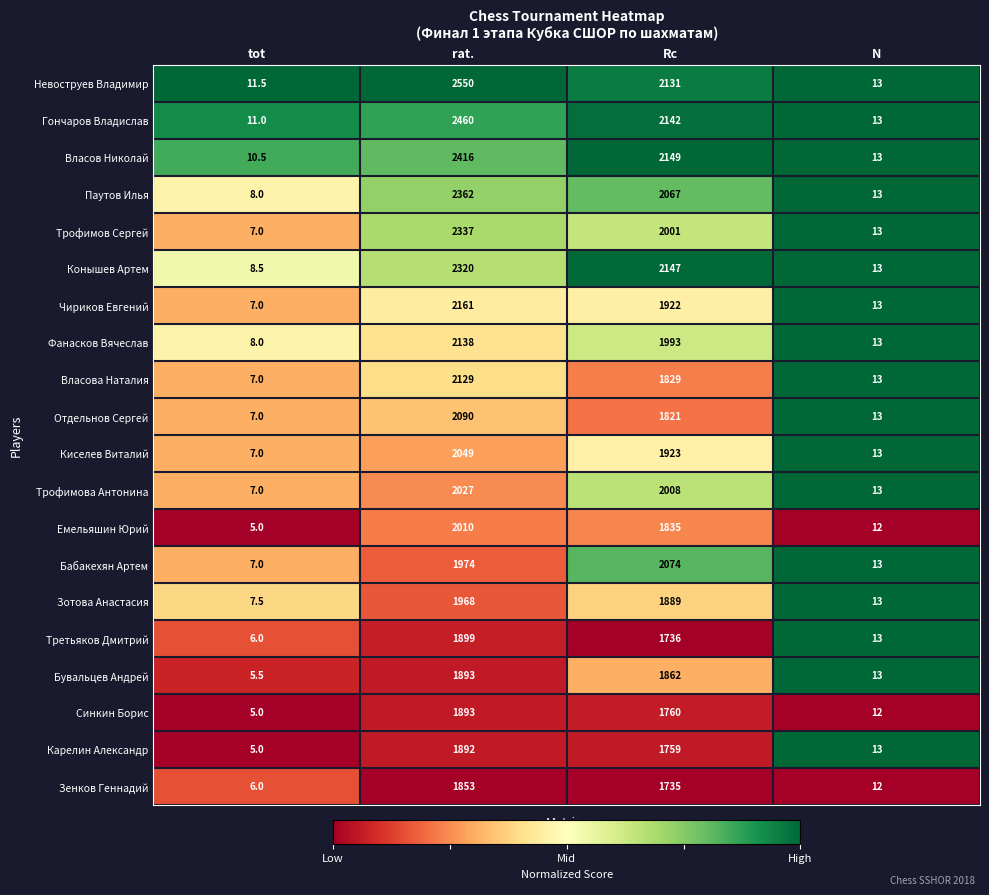

True or false: Паутов Илья has a value of 2731.1 at Rc.

False